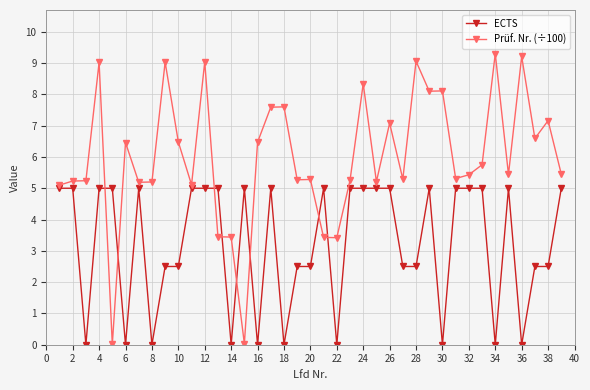

How many lines are shown in the chart?

2